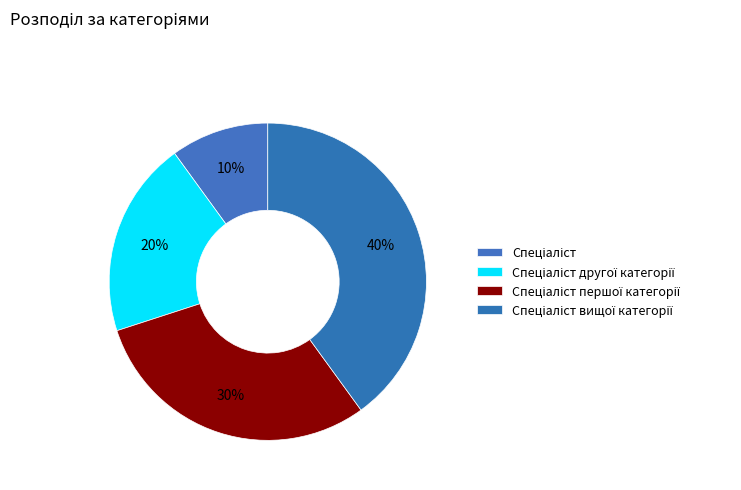

Which category has the smallest portion of the pie?

Спеціаліст